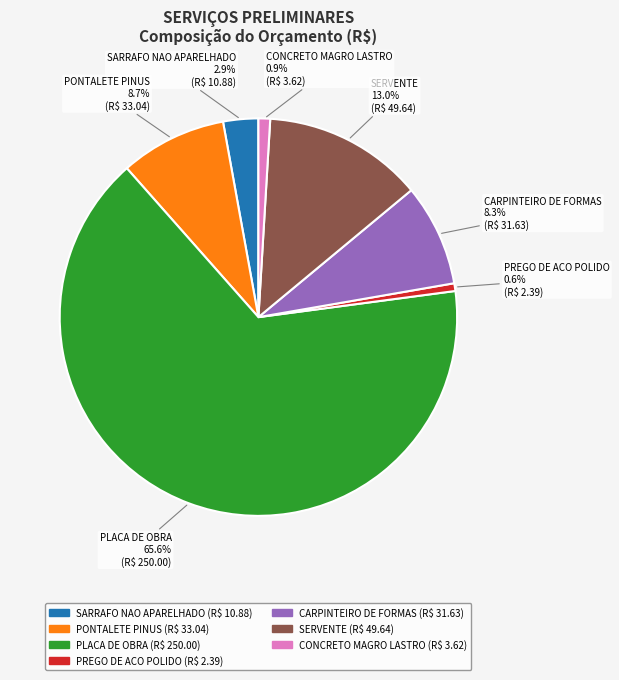

Which category has the biggest portion of the pie?

PLACA DE OBRA